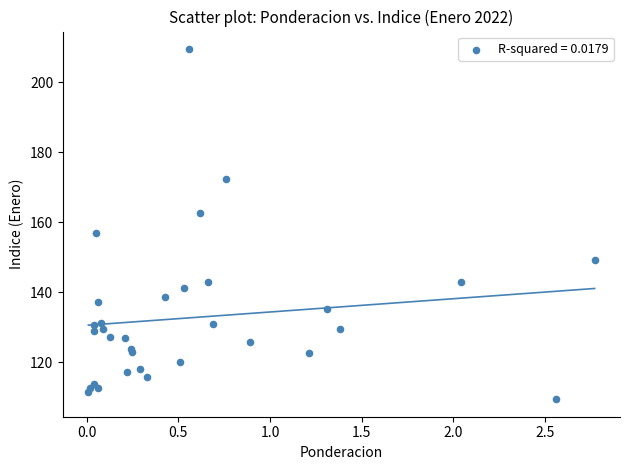

What Y value in the scatter plot is closest to 159?

156.8